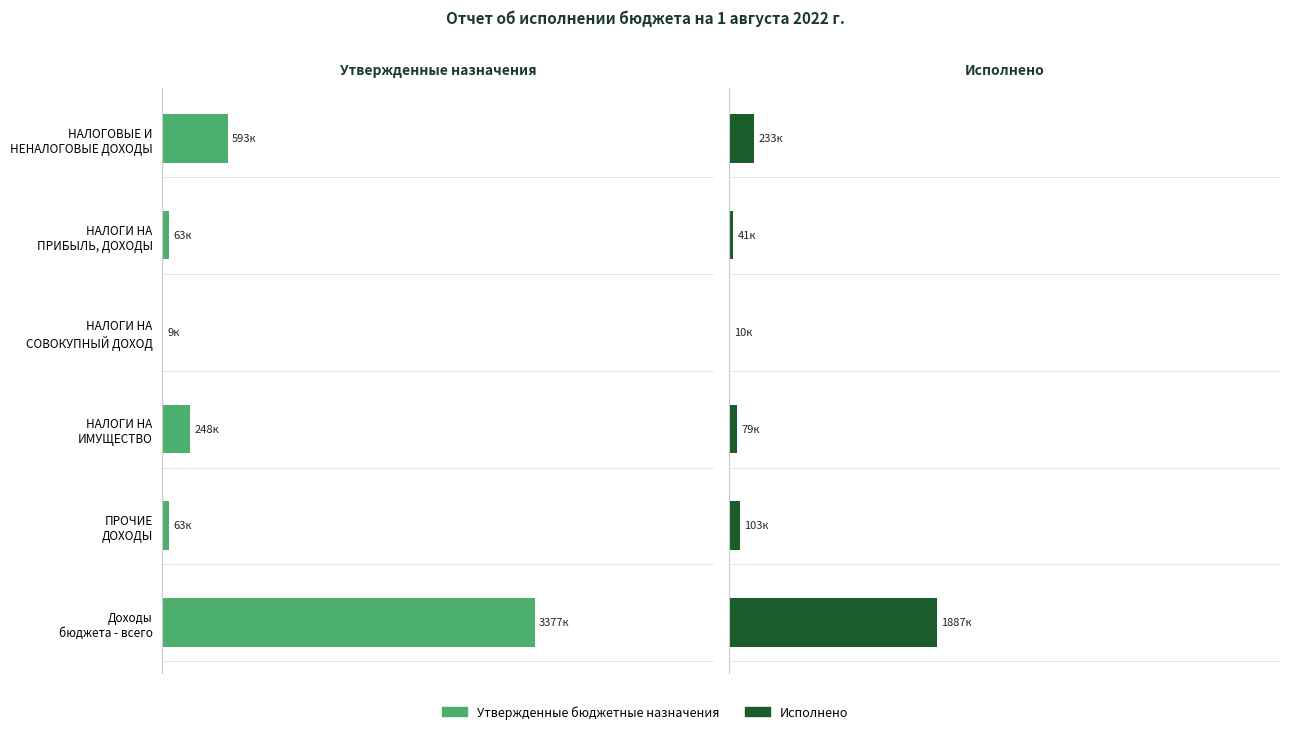

Count the number of categories in the chart.

6